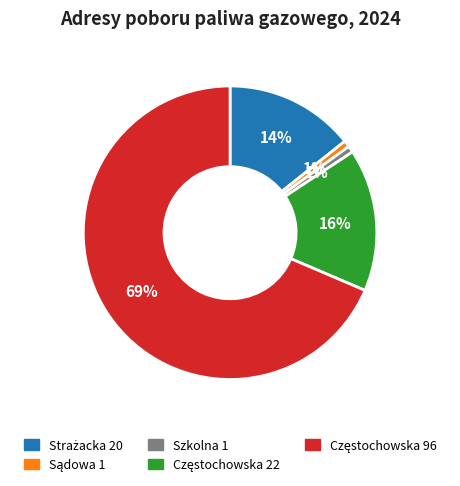

Count the number of slices in the pie.

5